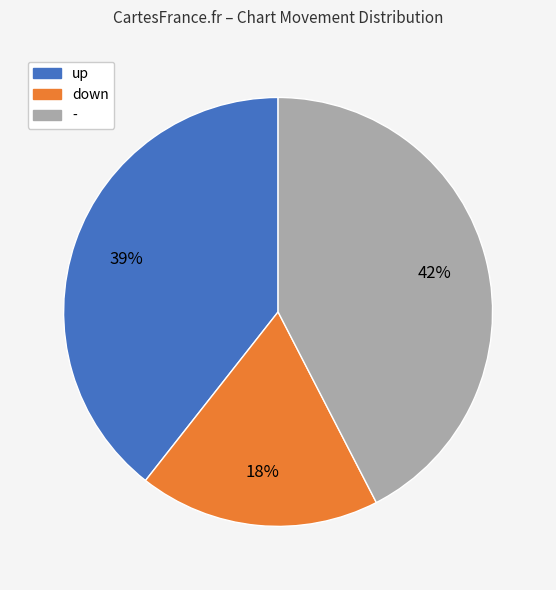

Approximately how many times larger is the value at - compared to up?

1.1